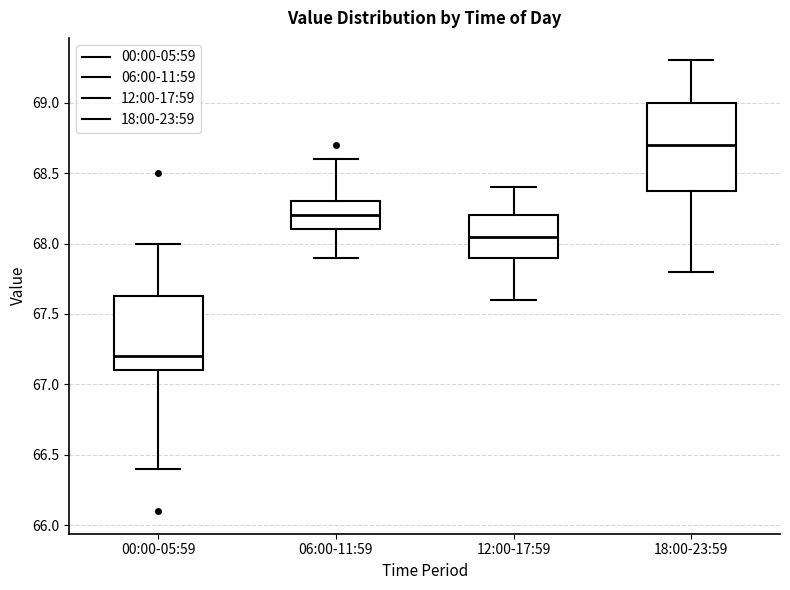

Comparing the boxes themselves (not the whiskers), which one is the tallest?

18:00-23:59